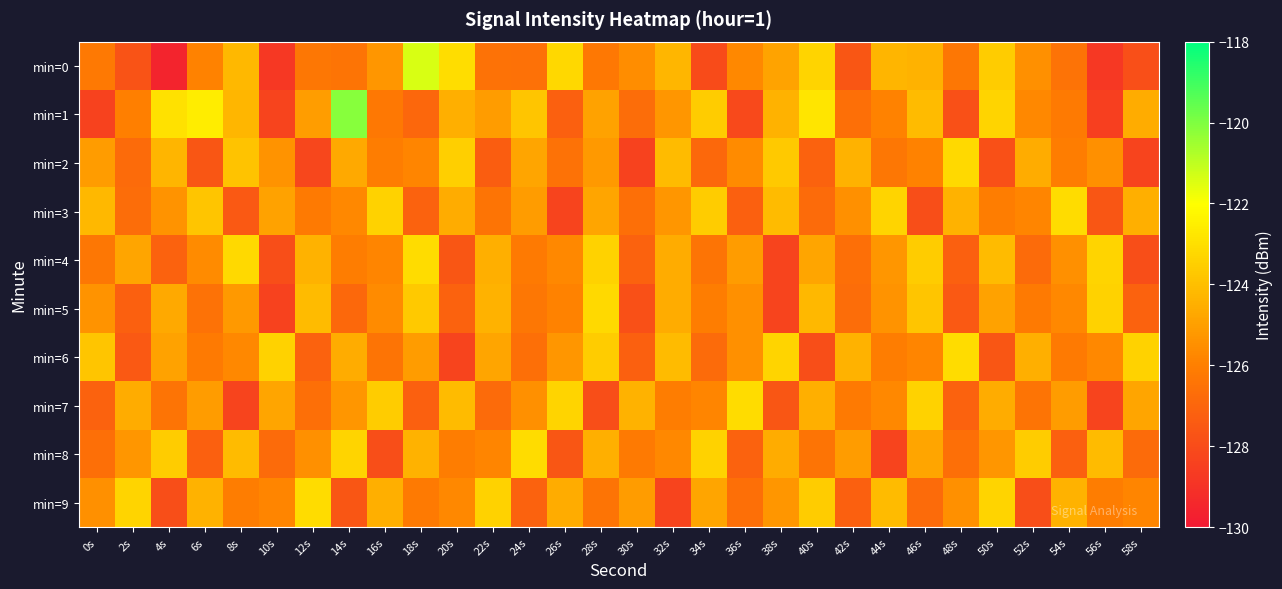

Count the number of data series in this chart.

10